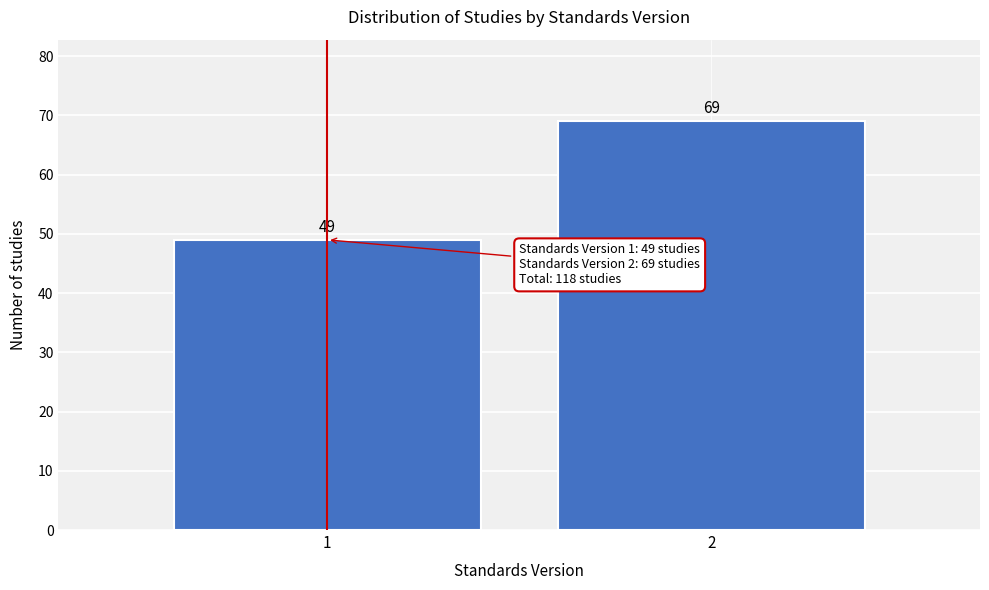

Reading left to right, what are all the values shown in this chart?

1=49	2=69